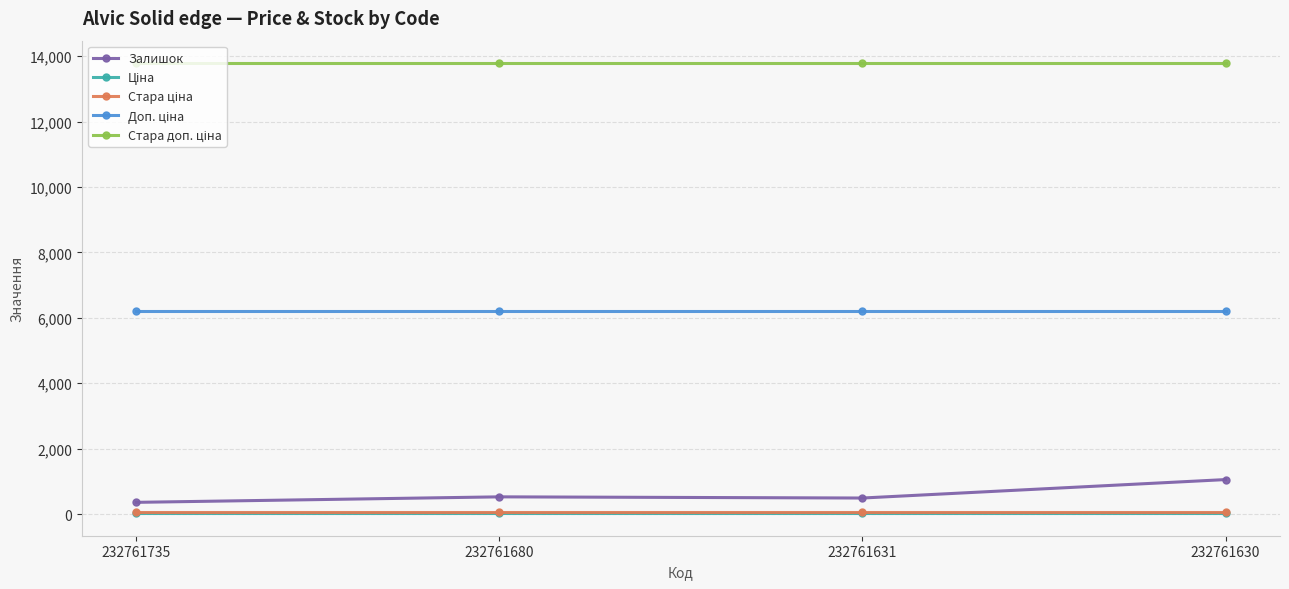

At how many categories does at least one series exceed 8820?

4